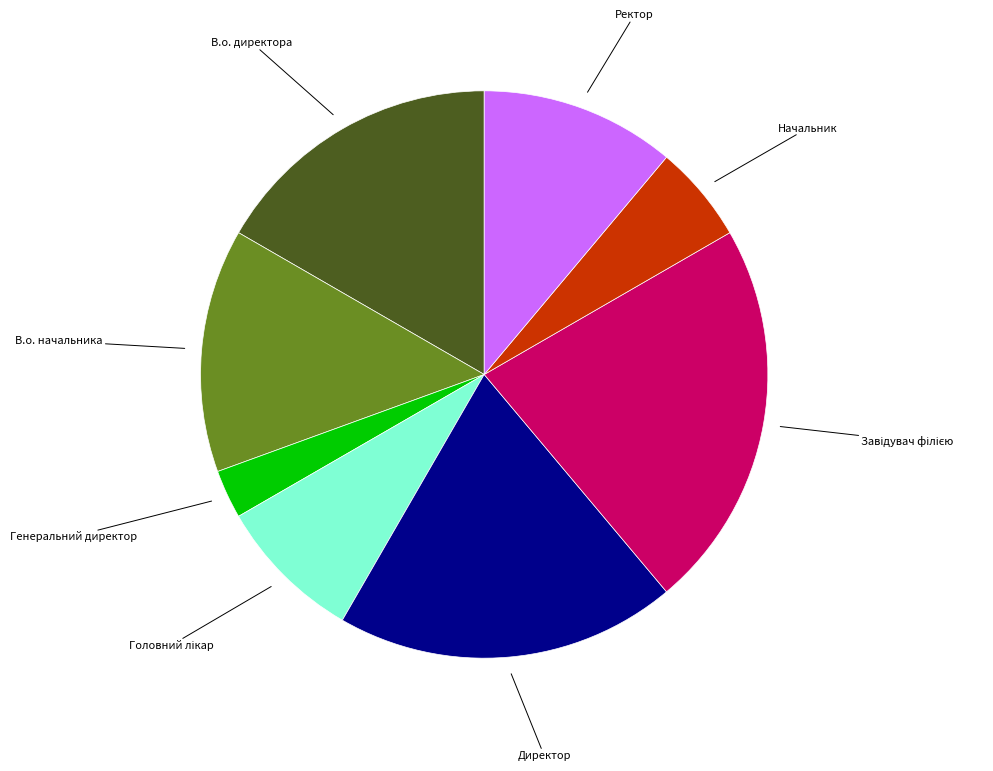

How many segments does this pie chart have?

8